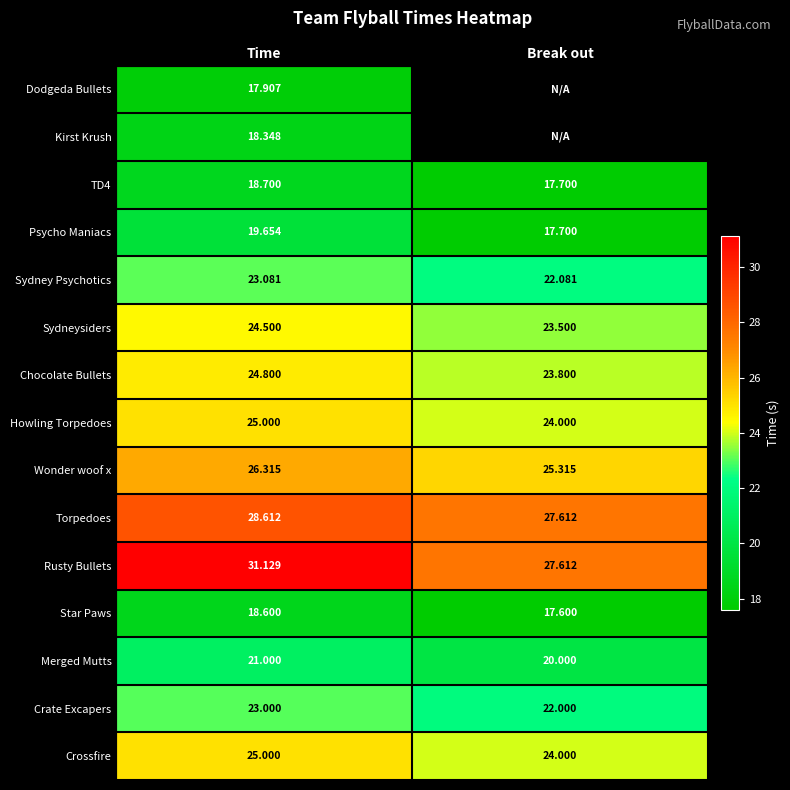

What is the average value of the Crate Excapers series?

22.5